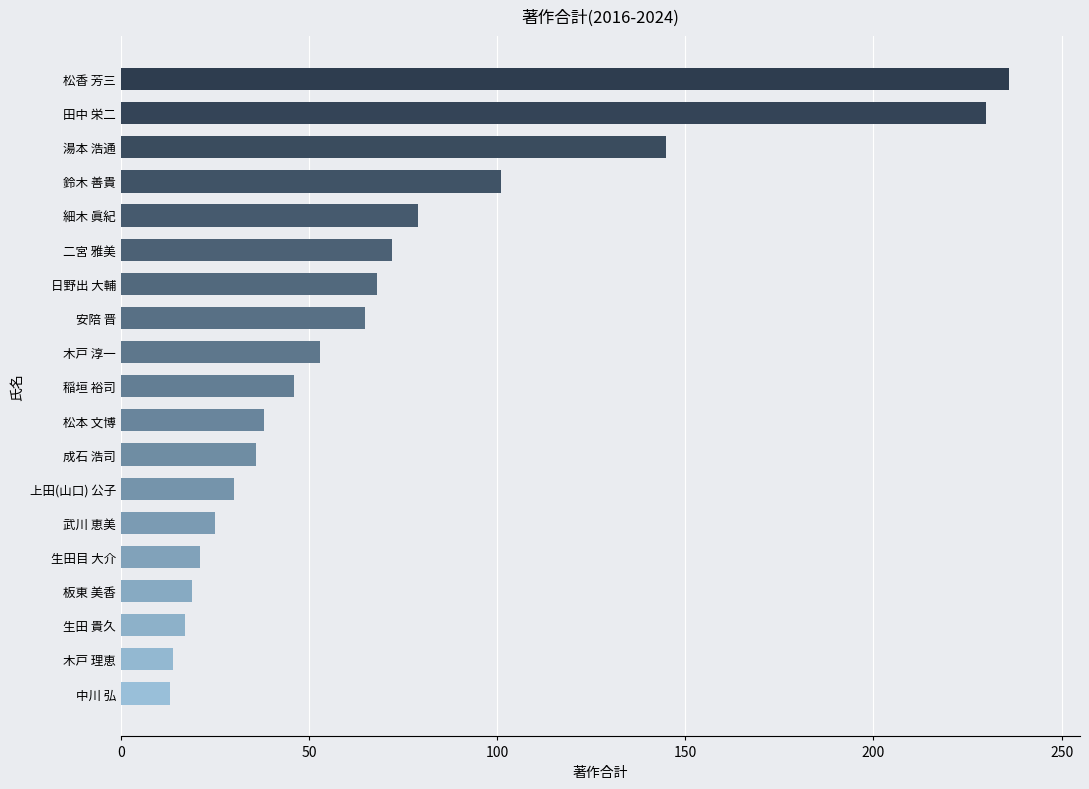

How many categories are shown in the chart?

19